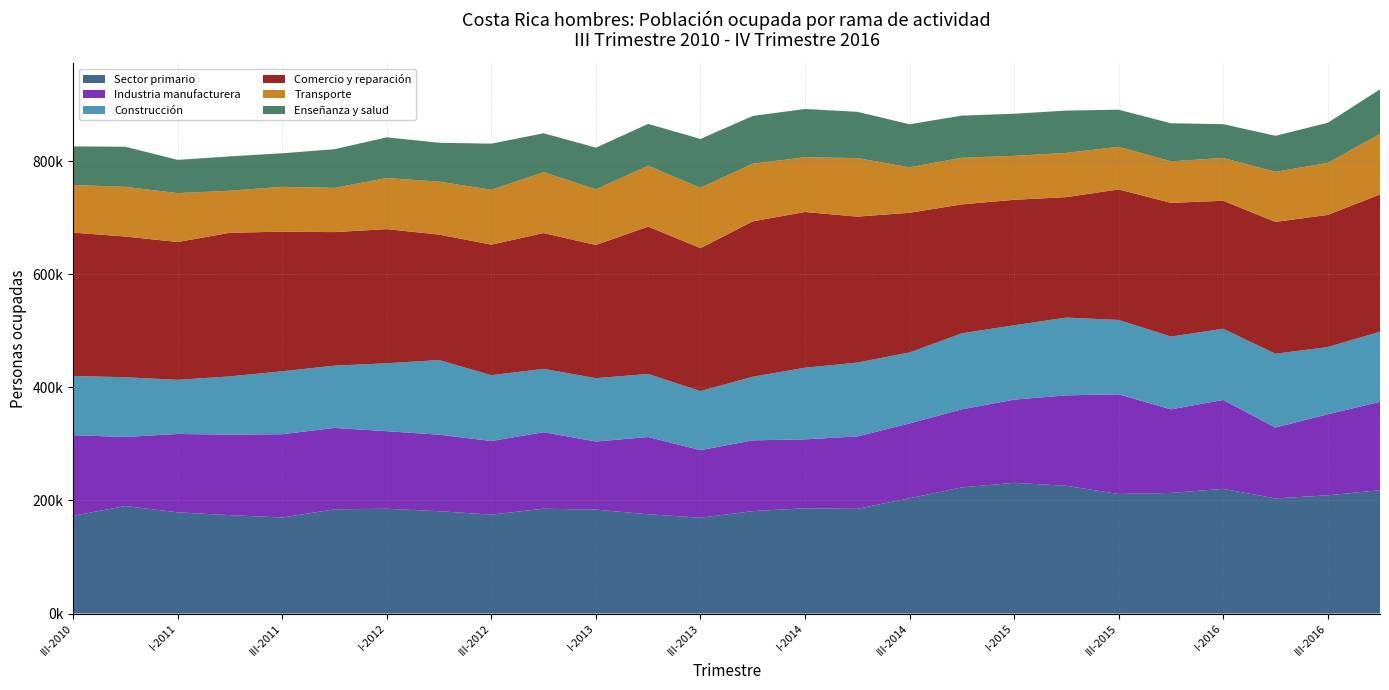

Reading left to right, transcribe all the data shown in this chart.

Sector primario: III-2010=172840	IV-2010=189999	I-2011=178883	II-2011=173932	III-2011=169751	IV-2011=184167	I-2012=185197	II-2012=180868	III-2012=174866	IV-2012=185273	I-2013=183668	II-2013=175449	III-2013=169338	IV-2013=181004	I-2014=186088	II-2014=185027	III-2014=203764	IV-2014=222968	I-2015=231089	II-2015=225754	III-2015=211287	IV-2015=213186	I-2016=220376	II-2016=203498	III-2016=208959	IV-2016=218034
Industria manufacturera: III-2010=142410	IV-2010=122188	I-2011=138538	II-2011=142361	III-2011=147252	IV-2011=143960	I-2012=137098	II-2012=135290	III-2012=130101	IV-2012=135298	I-2013=120425	II-2013=136619	III-2013=119536	IV-2013=125120	I-2014=121874	II-2014=127998	III-2014=132313	IV-2014=137985	I-2015=147069	II-2015=159952	III-2015=176256	IV-2015=147796	I-2016=157200	II-2016=125312	III-2016=143251	IV-2016=156280
Construcción: III-2010=104776	IV-2010=105523	I-2011=95691	II-2011=102968	III-2011=111291	IV-2011=110111	I-2012=120124	II-2012=131965	III-2012=116403	IV-2012=111967	I-2013=112021	II-2013=111460	III-2013=104291	IV-2013=112506	I-2014=126575	II-2014=130603	III-2014=125500	IV-2014=134403	I-2015=131457	II-2015=137519	III-2015=131470	IV-2015=128690	I-2016=125832	II-2016=130454	III-2016=118863	IV-2016=123962
Comercio y reparación: III-2010=253391	IV-2010=248760	I-2011=243757	II-2011=253853	III-2011=246834	IV-2011=236084	I-2012=237217	II-2012=221800	III-2012=230811	IV-2012=240083	I-2013=235438	II-2013=260585	III-2013=252813	IV-2013=274711	I-2014=275364	II-2014=258054	III-2014=246934	IV-2014=227986	I-2015=221810	II-2015=212965	III-2015=230784	IV-2015=236376	I-2016=226321	II-2016=233114	III-2016=233617	IV-2016=242596
Transporte: III-2010=84186	IV-2010=87867	I-2011=86355	II-2011=74364	III-2011=79263	IV-2011=78212	I-2012=90258	II-2012=93591	III-2012=97001	IV-2012=107623	I-2013=98485	II-2013=107409	III-2013=106749	IV-2013=101909	I-2014=96814	II-2014=103531	III-2014=80359	IV-2014=82412	I-2015=77639	II-2015=78221	III-2015=75321	IV-2015=73379	I-2016=75695	II-2016=88506	III-2016=91866	IV-2016=107155
Enseñanza y salud: III-2010=68214	IV-2010=70886	I-2011=58800	II-2011=60751	III-2011=59329	IV-2011=68351	I-2012=72013	II-2012=68753	III-2012=81517	IV-2012=68877	I-2013=73617	II-2013=74092	III-2013=86340	IV-2013=84403	I-2014=85308	II-2014=81807	III-2014=76120	IV-2014=74505	I-2015=74525	II-2015=74782	III-2015=65608	IV-2015=67330	I-2016=59757	II-2016=63679	III-2016=71042	IV-2016=78719